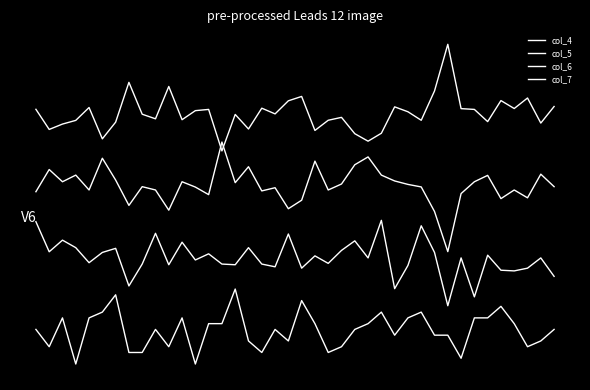

Does the chart display data point markers on the line(s)?

No